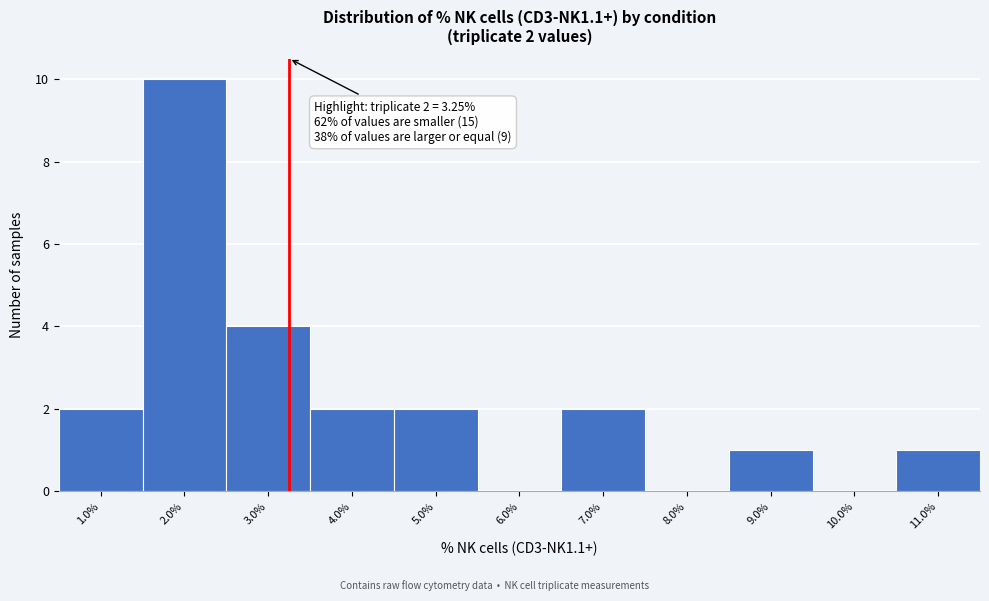

Which range on the x-axis has the tallest bar?

1.5 to 2.5